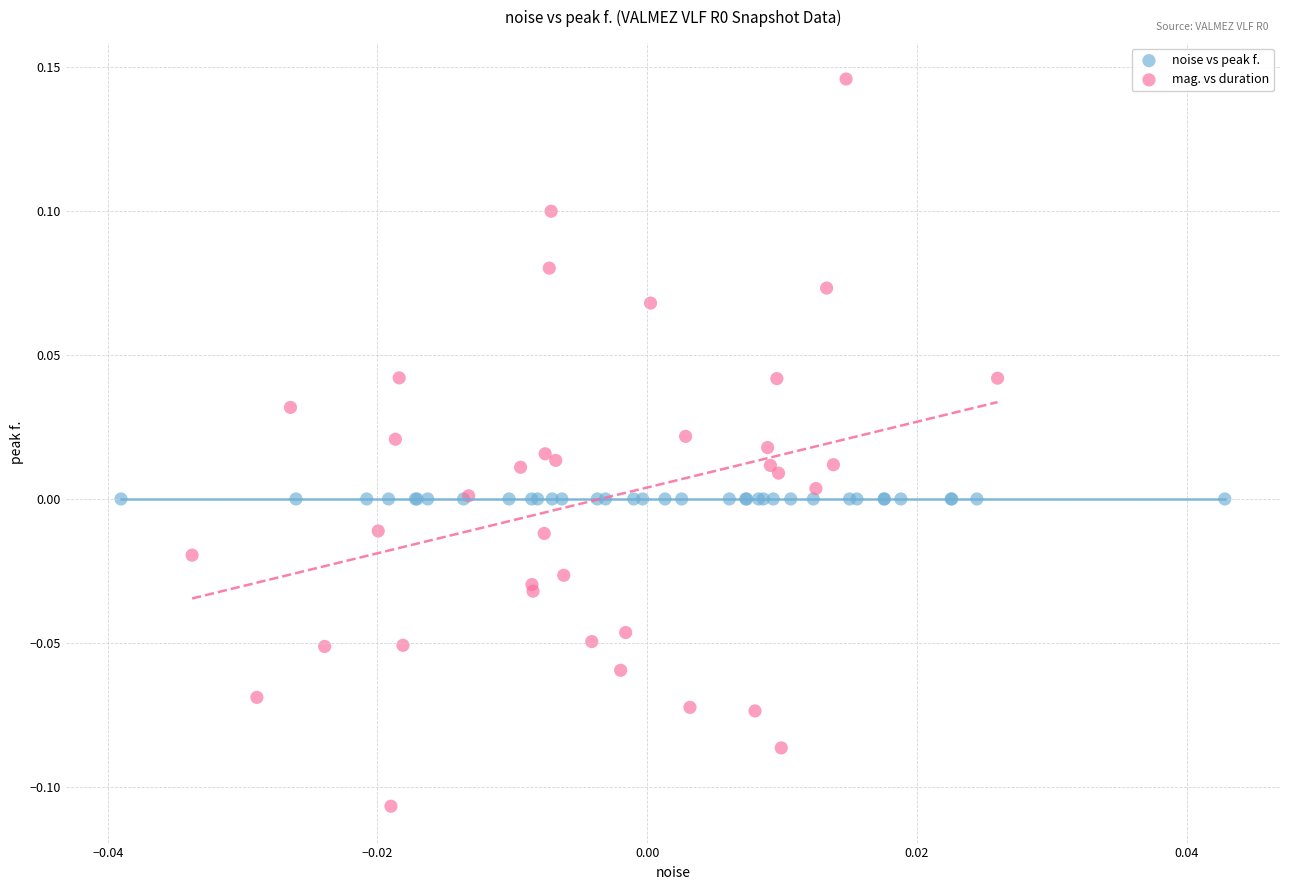

Which series contains the highest Y value?

mag. vs duration